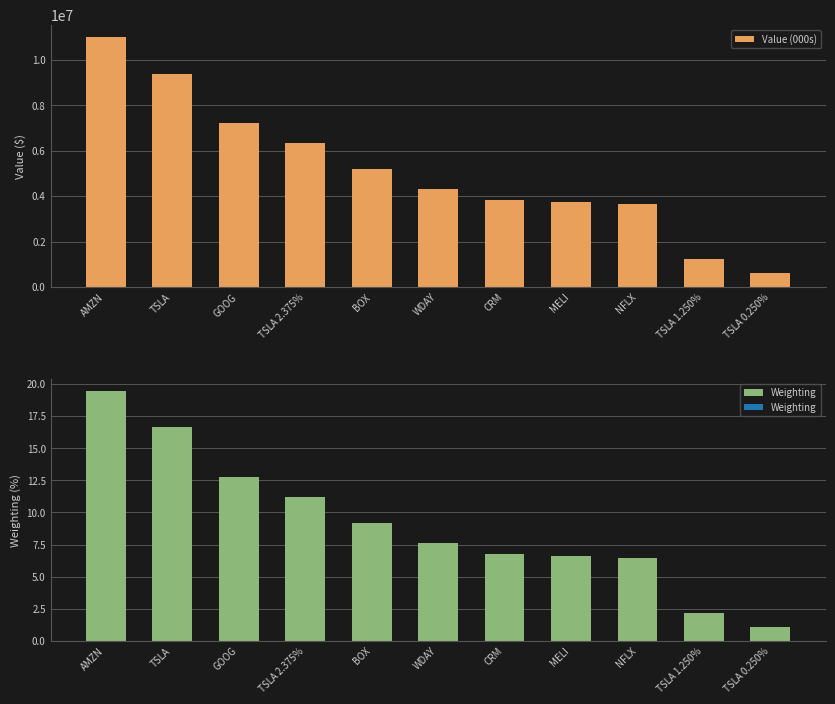

What is the change in value from NFLX to TSLA 0.250%?

-3047000